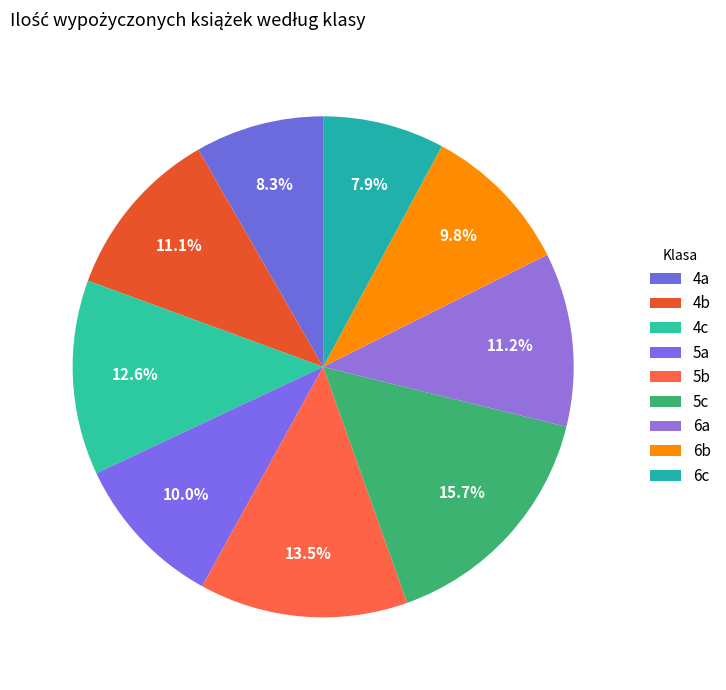

Count the number of slices in the pie.

9